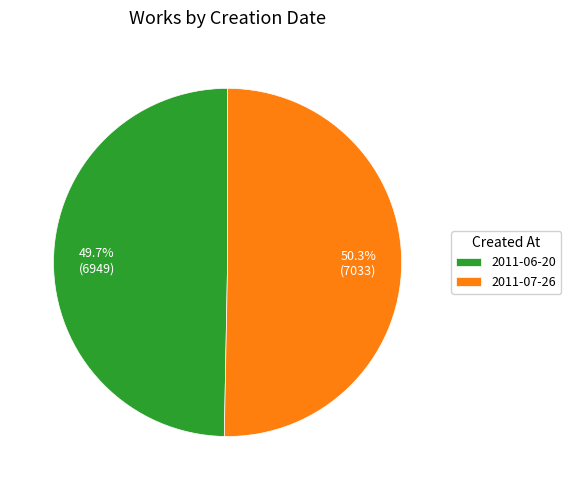

To the nearest percent, what portion does 2011-07-26 represent?

50%